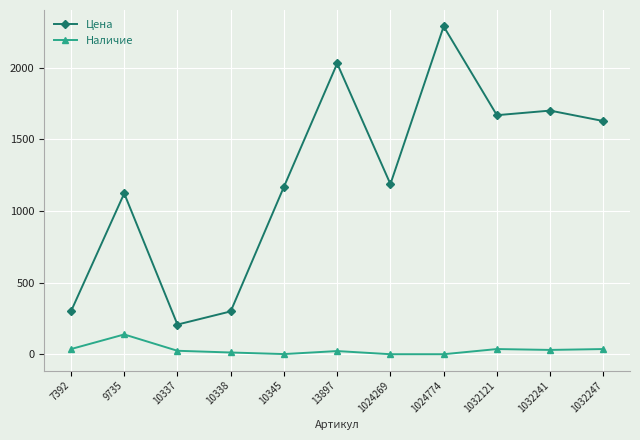

Which series has the largest range (max minus min)?

Цена